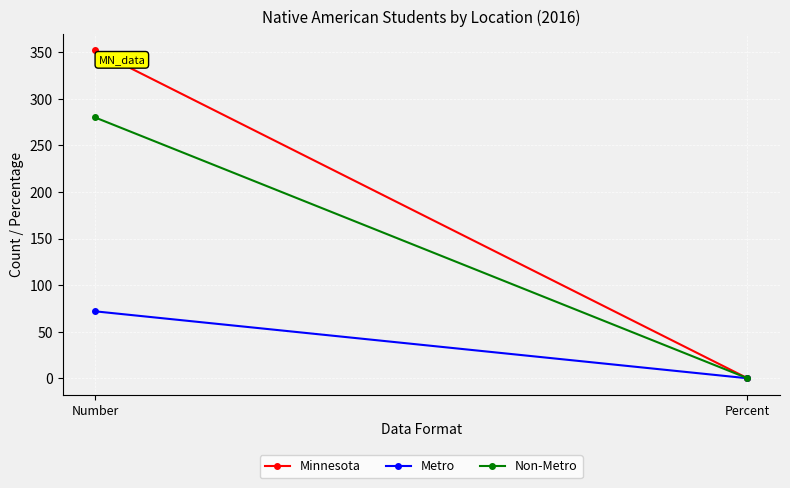

How many lines are shown in the chart?

3